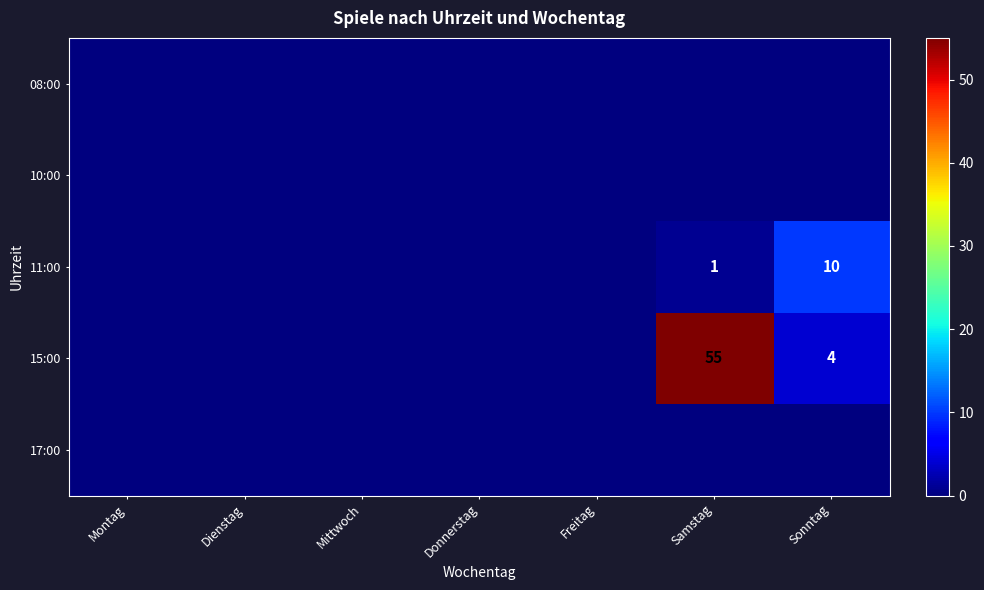

Between Dienstag and Sonntag, which is larger?

Dienstag